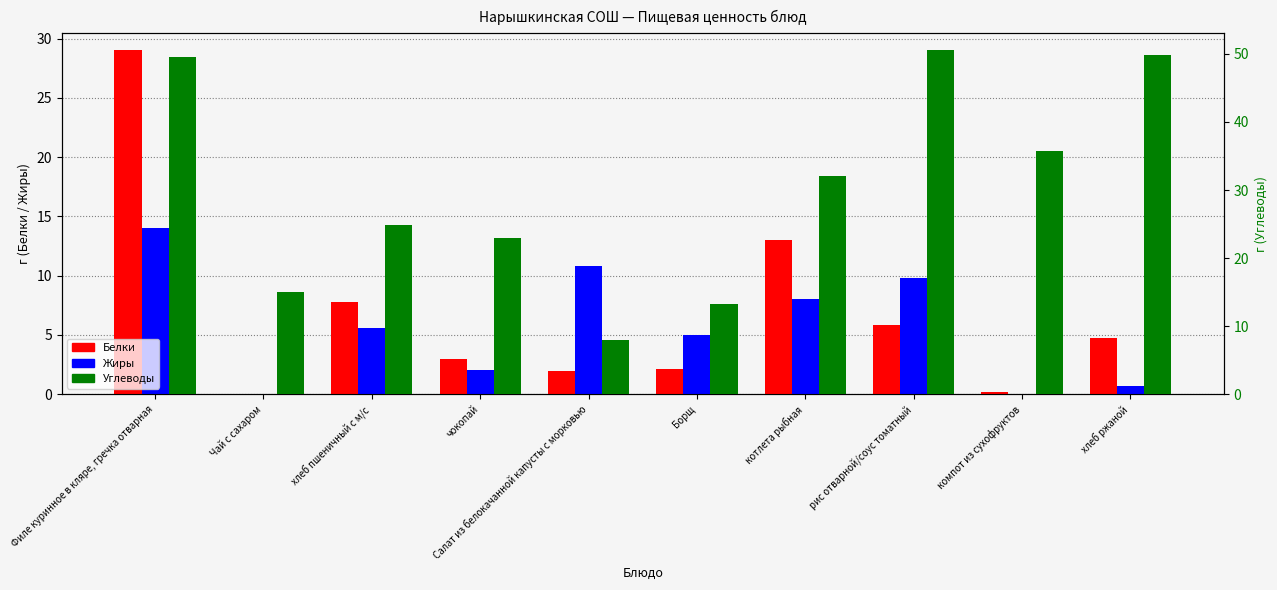

The Жиры series shows 0.0 at Чай с сахаром. True or false?

True